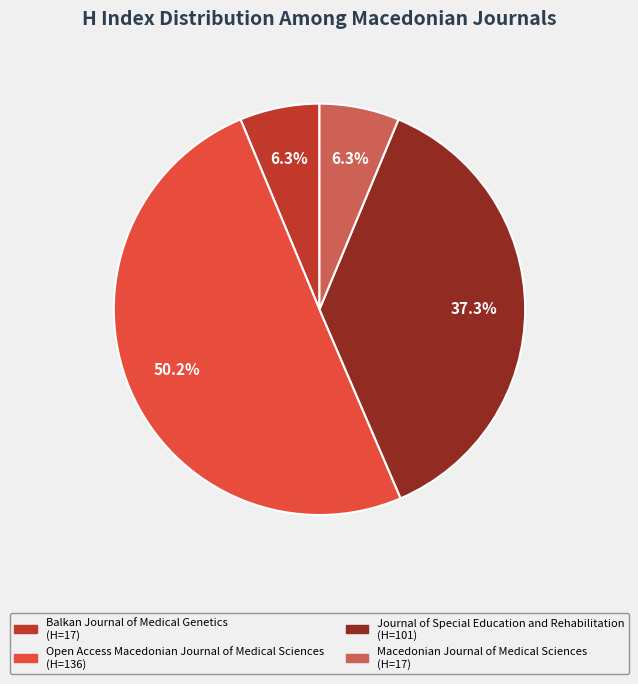

Which category has the biggest portion of the pie?

Open Access Macedonian Journal of Medical Sciences